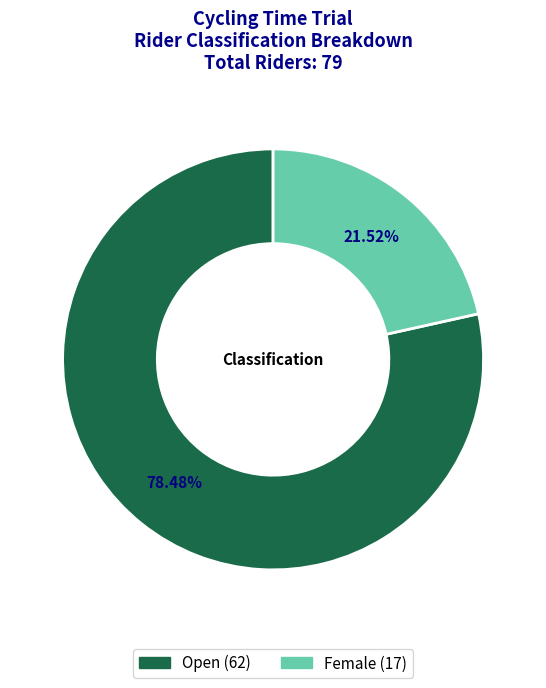

Rank the categories by value from lowest to highest.

Female, Open